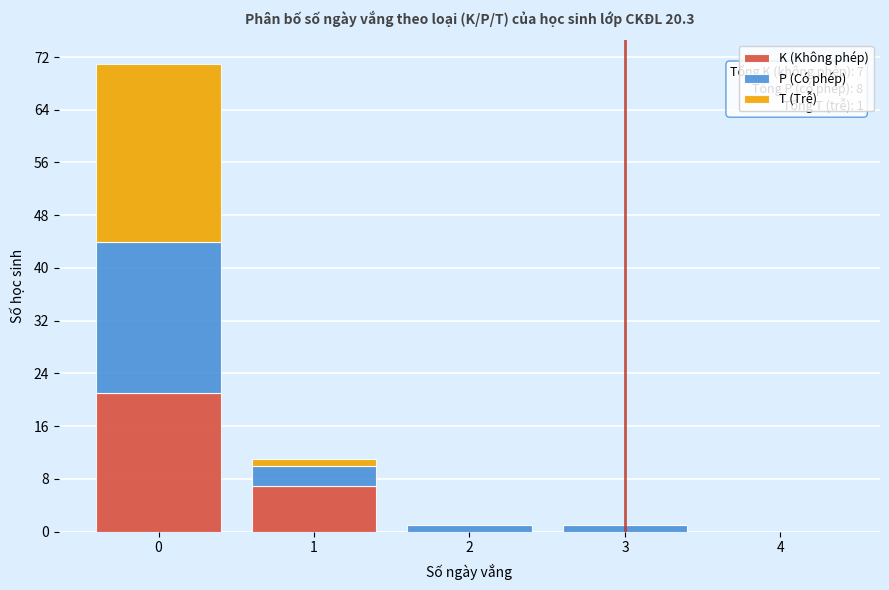

Reading left to right, transcribe the values for K (Không phép).

0=21	1=7	2=0	3=0	4=0